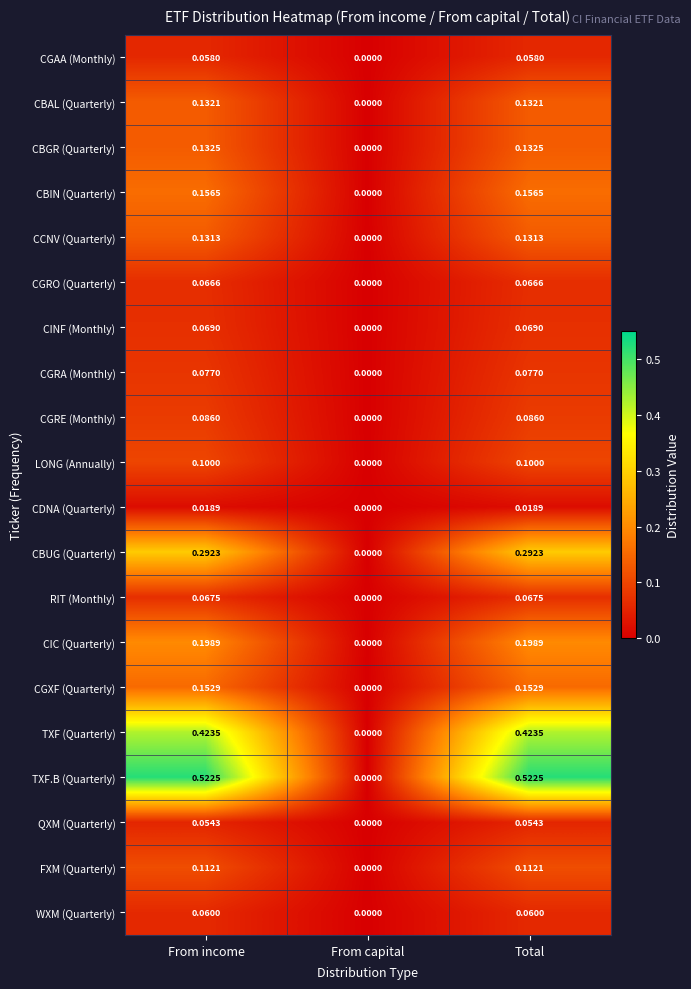

Rank the series at Total from lowest to highest value.

CDNA (Quarterly), QXM (Quarterly), CGAA (Monthly), WXM (Quarterly), CGRO (Quarterly), RIT (Monthly), CINF (Monthly), CGRA (Monthly), CGRE (Monthly), LONG (Annually), FXM (Quarterly), CCNV (Quarterly), CBAL (Quarterly), CBGR (Quarterly), CGXF (Quarterly), CBIN (Quarterly), CIC (Quarterly), CBUG (Quarterly), TXF (Quarterly), TXF.B (Quarterly)